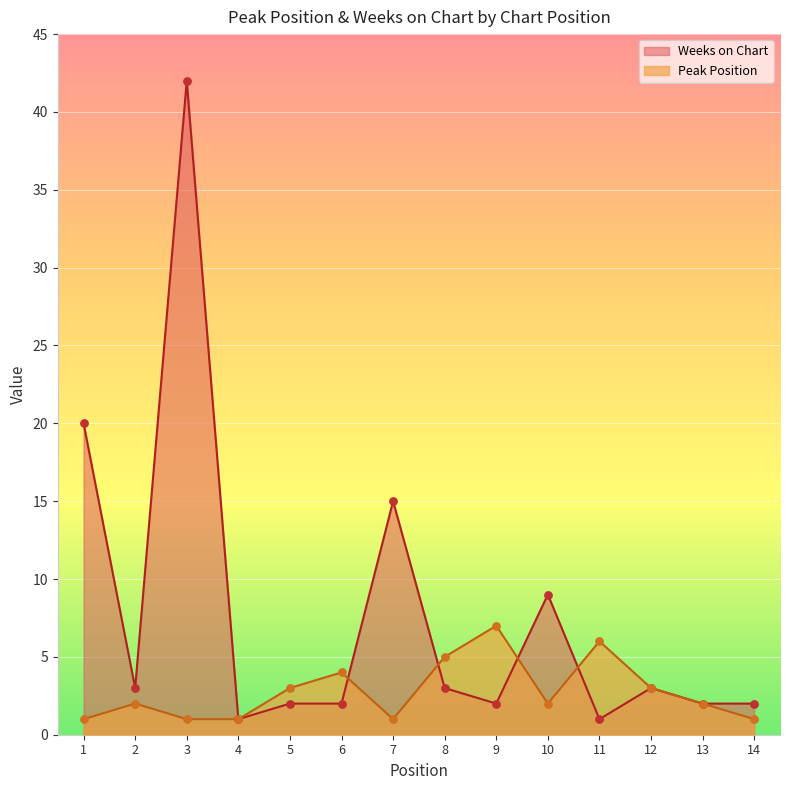

What are all the series names shown in the legend?

Weeks on Chart, Peak Position